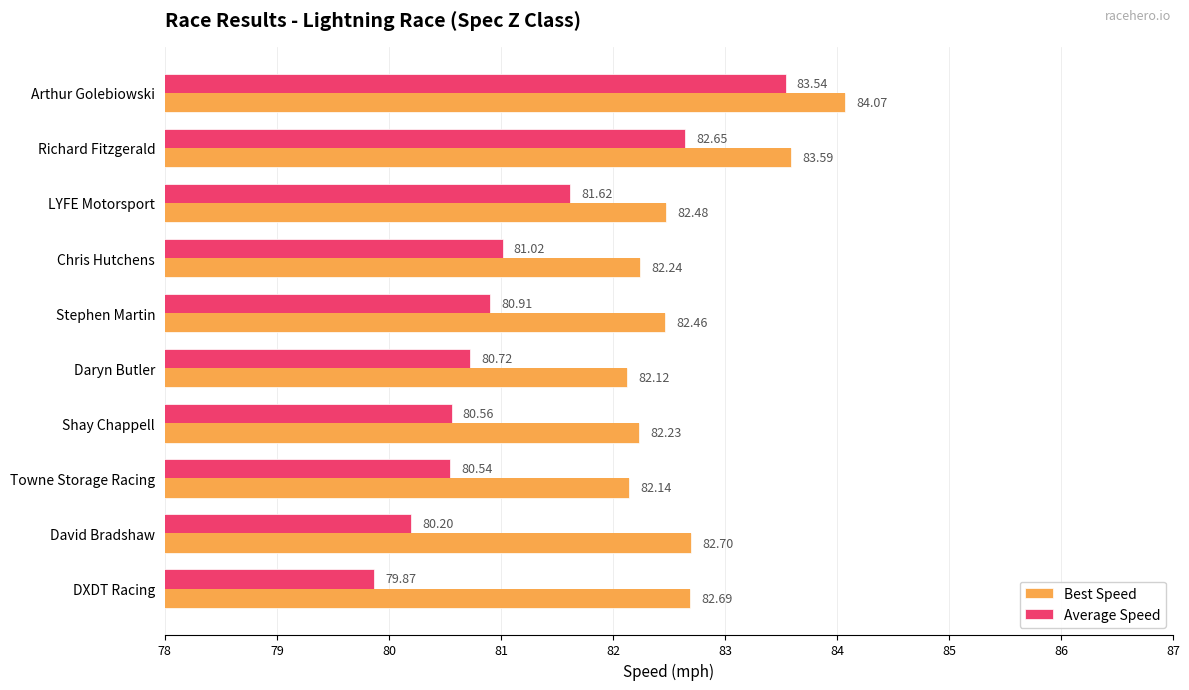

Which series has the widest spread of values?

Average Speed